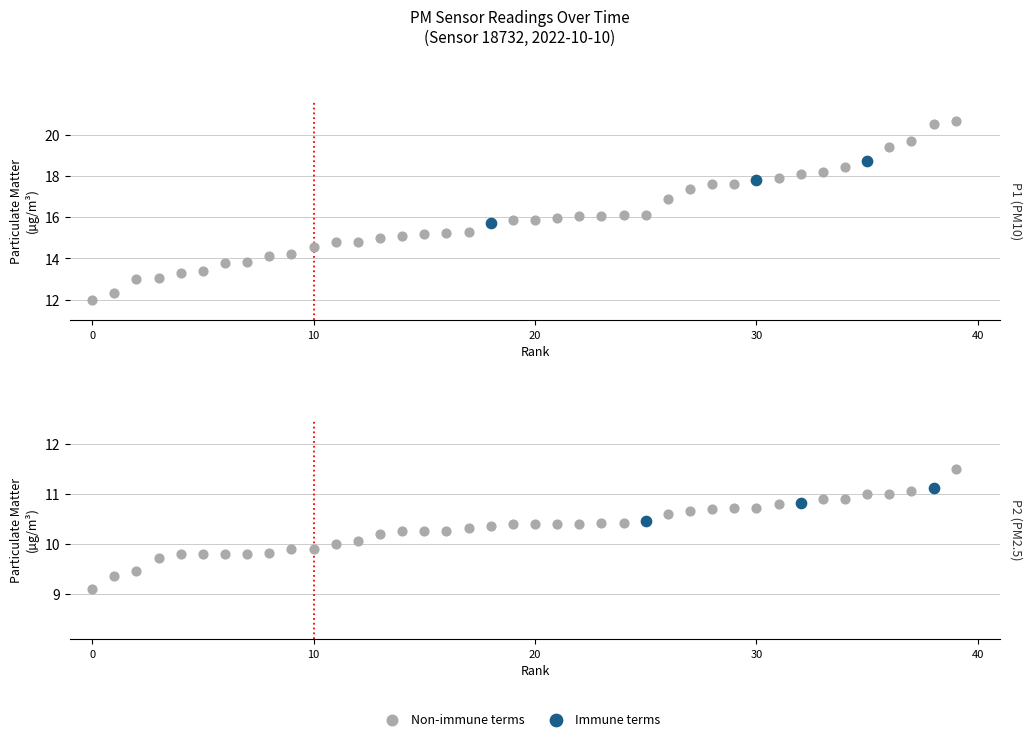

Which series contains the lowest Y value?

P2